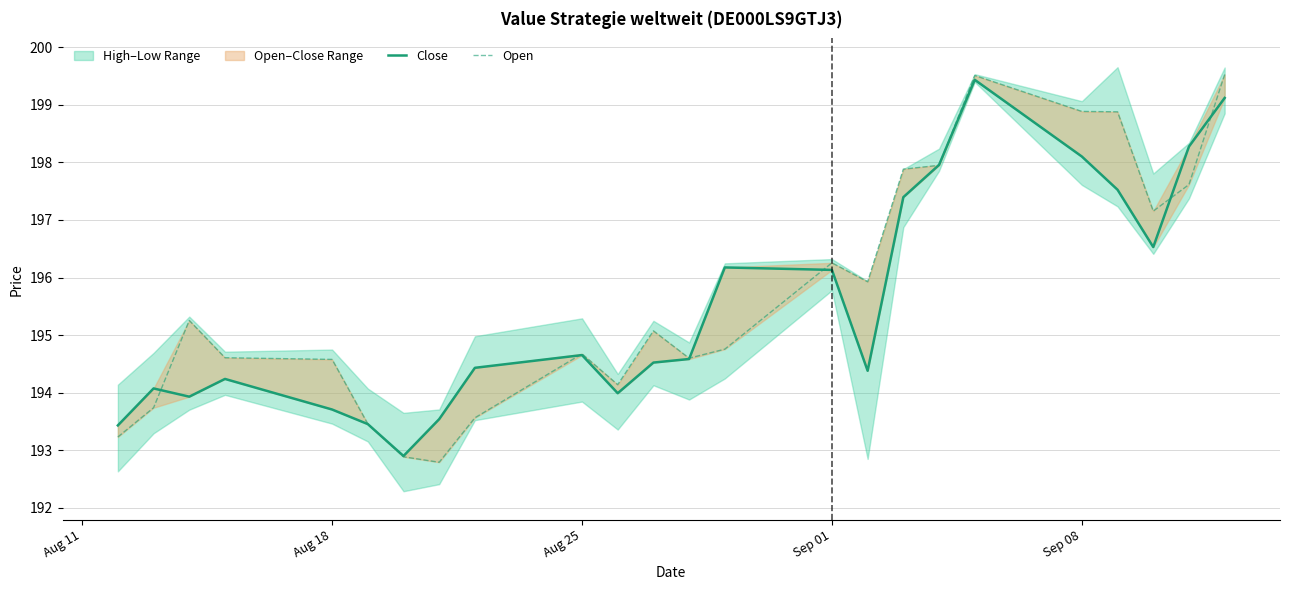

What is the smallest value displayed?

192.8